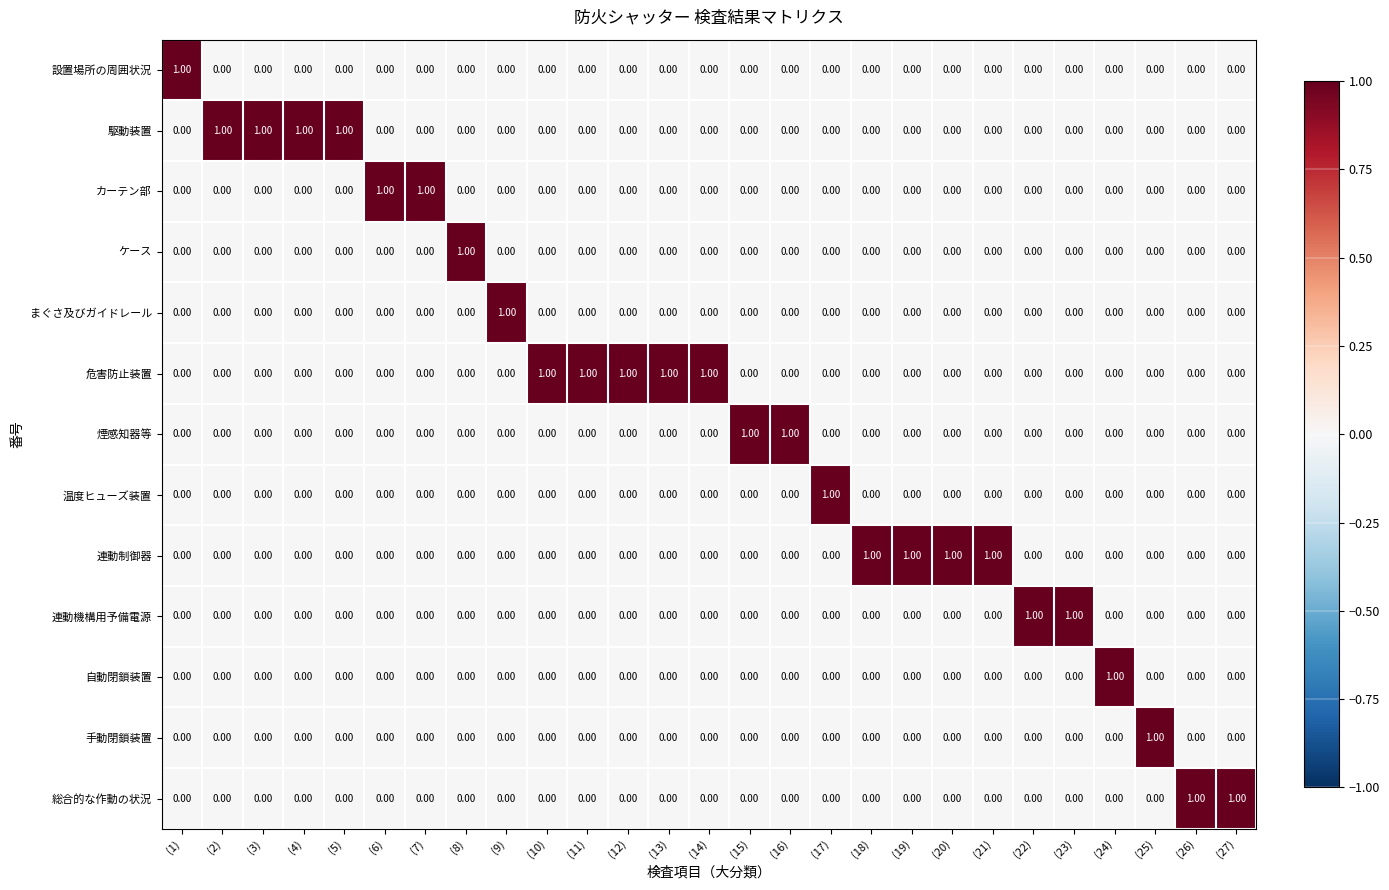

Which series has the largest total across all categories?

危害防止装置